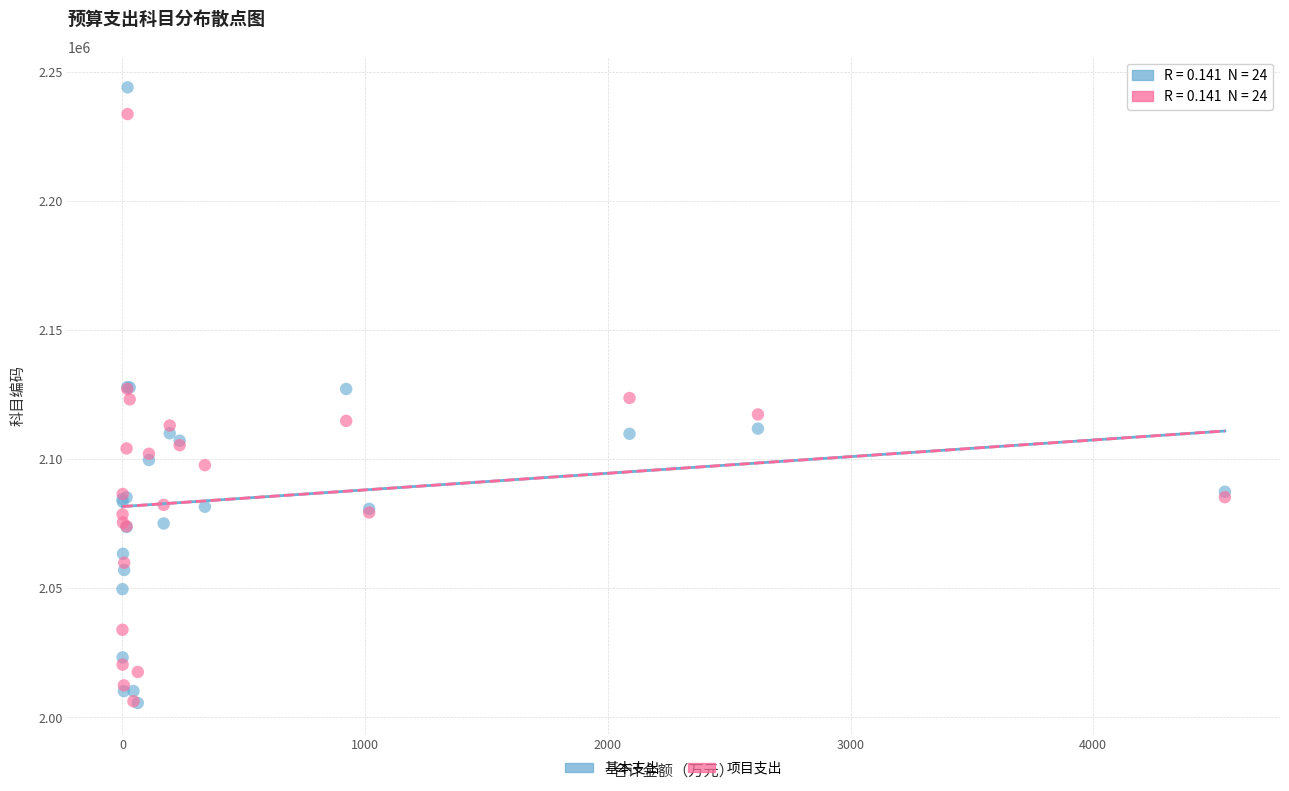

What are all the series names shown in the legend?

基本支出, 项目支出